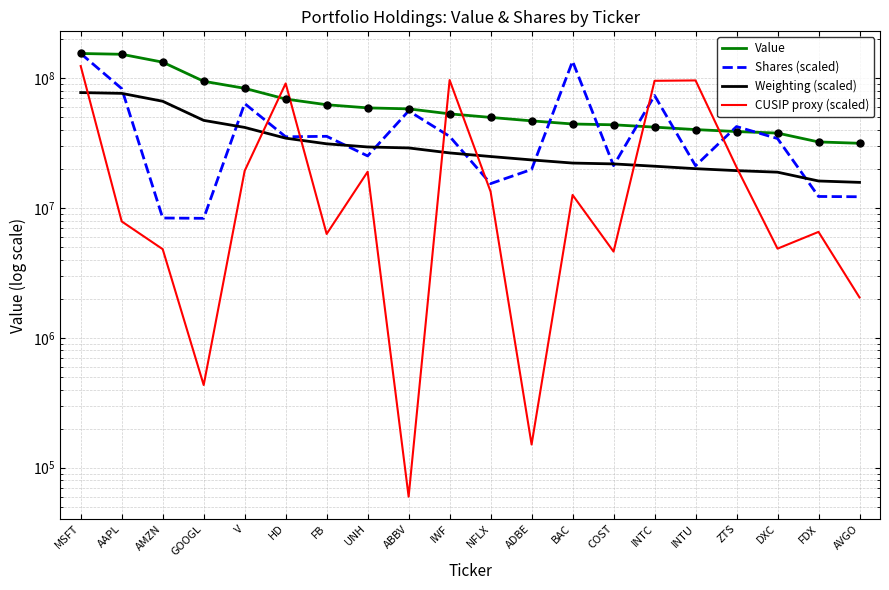

What are all the series names shown in the legend?

Value, Shares (scaled), Weighting (scaled), CUSIP proxy (scaled)